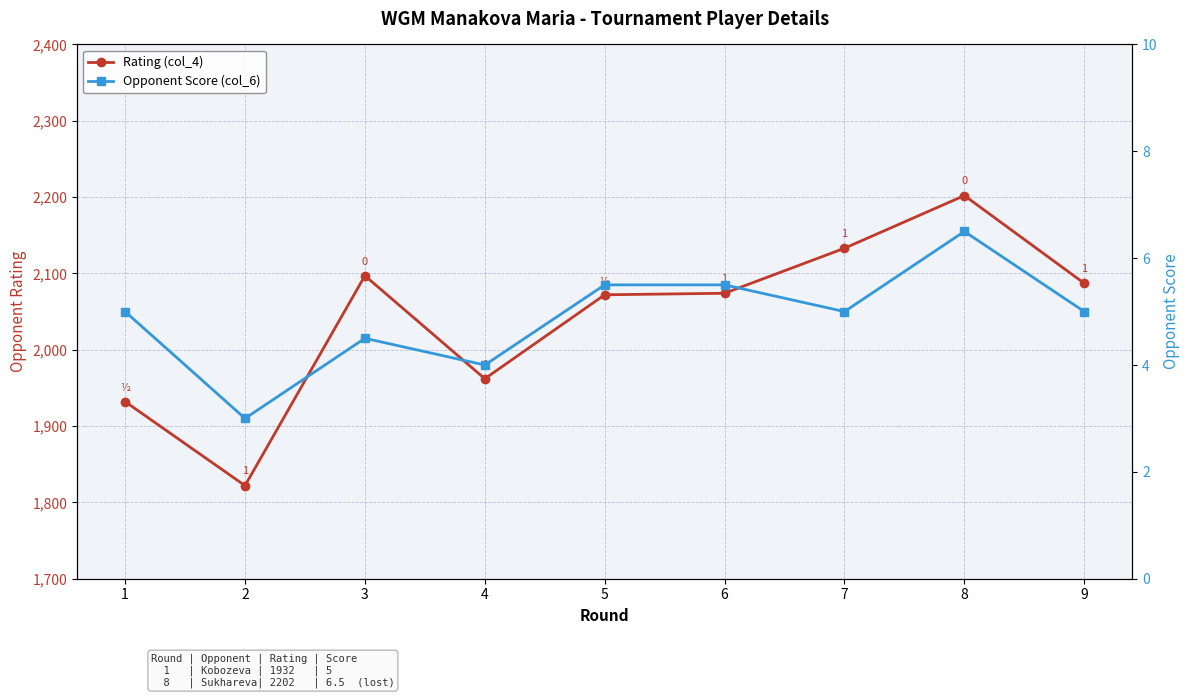

Read the Rating (col_4) value at 1.

1932.0